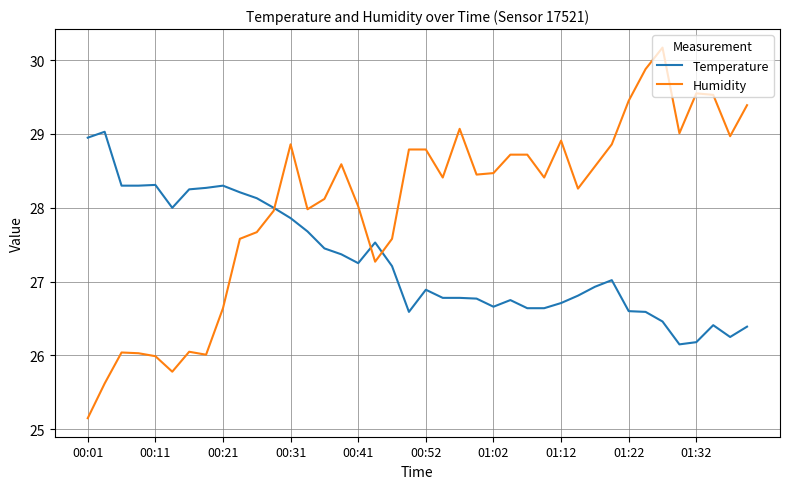

Which series has the widest spread of values?

Humidity